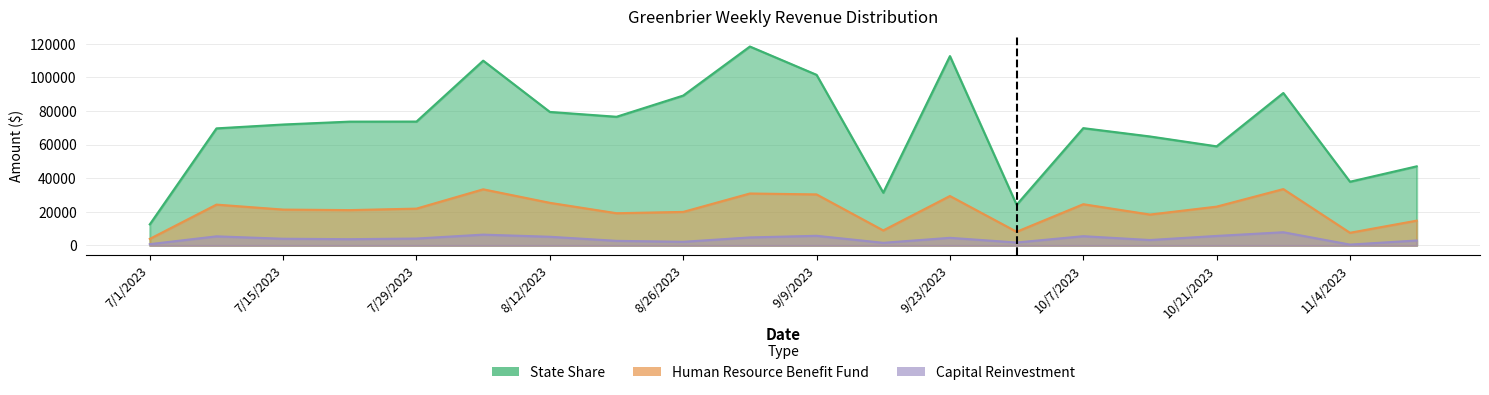

Where is the first local maximum for Capital Reinvestment?

7/8/2023